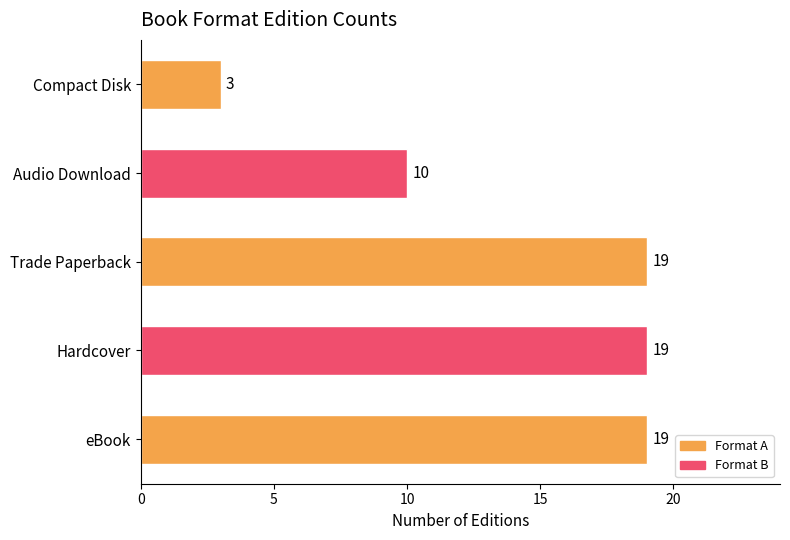

Is it true that the value at eBook is 9?

False